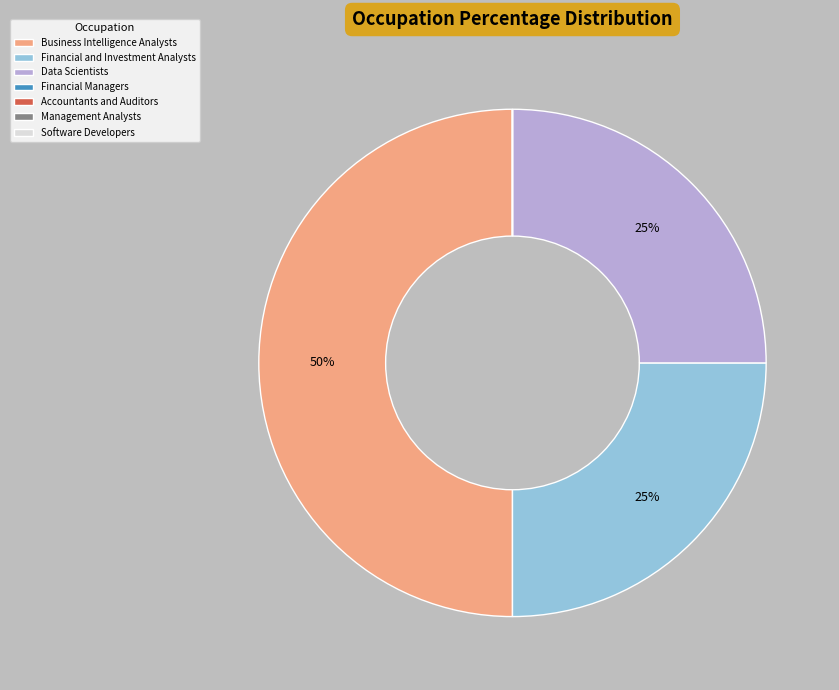

To the nearest percent, what is the difference between the largest and smallest slice percentages?

50%